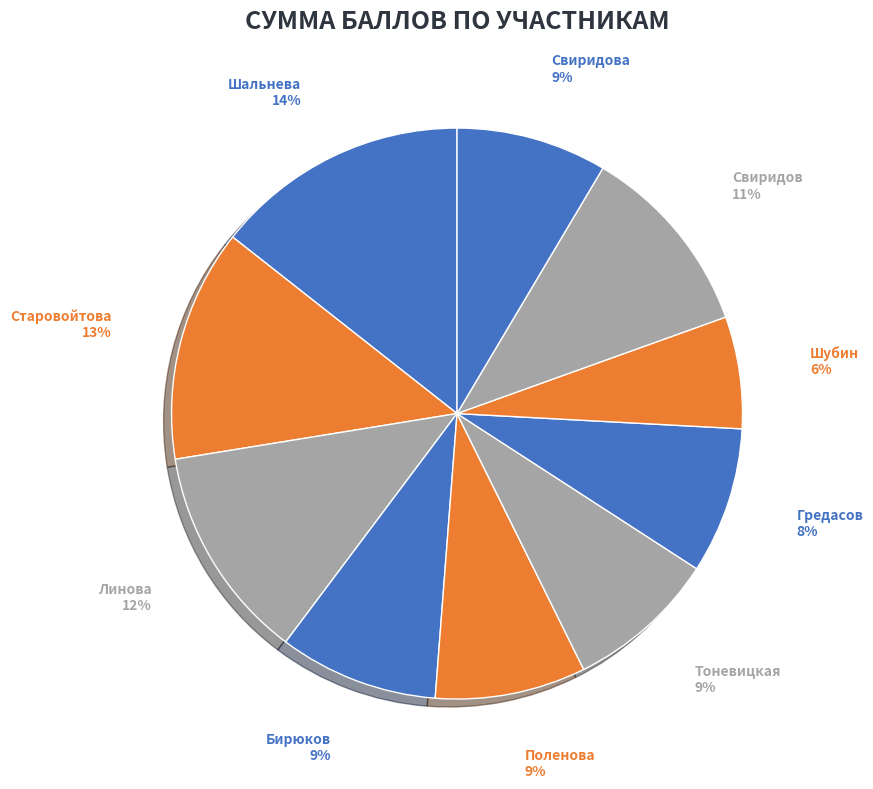

Combined, do Шубин and Бирюков account for over 50%?

No